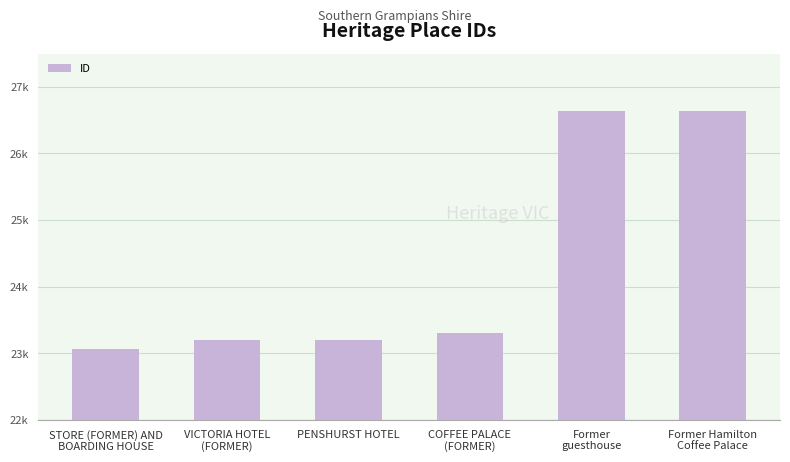

How many bars are there in total?

6